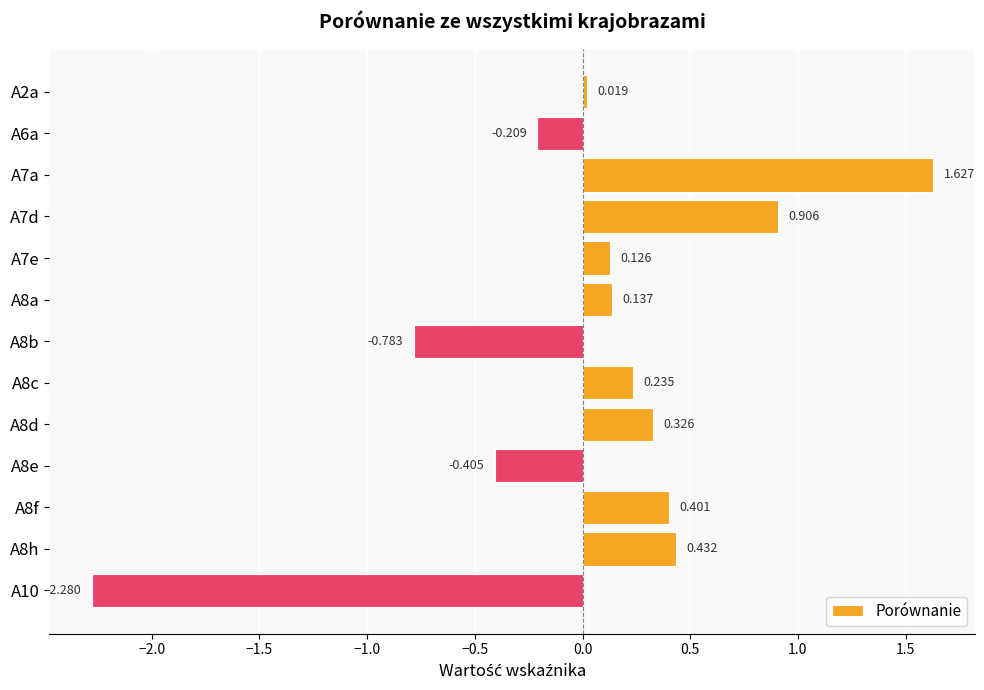

How many values are above zero?

9